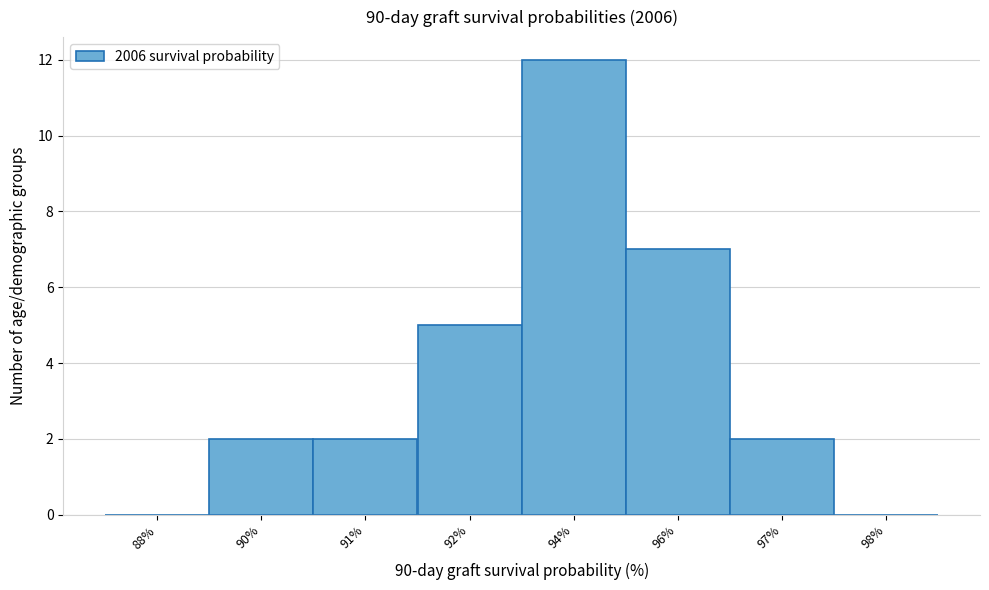

Reading right to left, list all the values displayed in this chart.

98%=0	97%=2	96%=7	94%=12	92%=5	91%=2	90%=2	88%=0